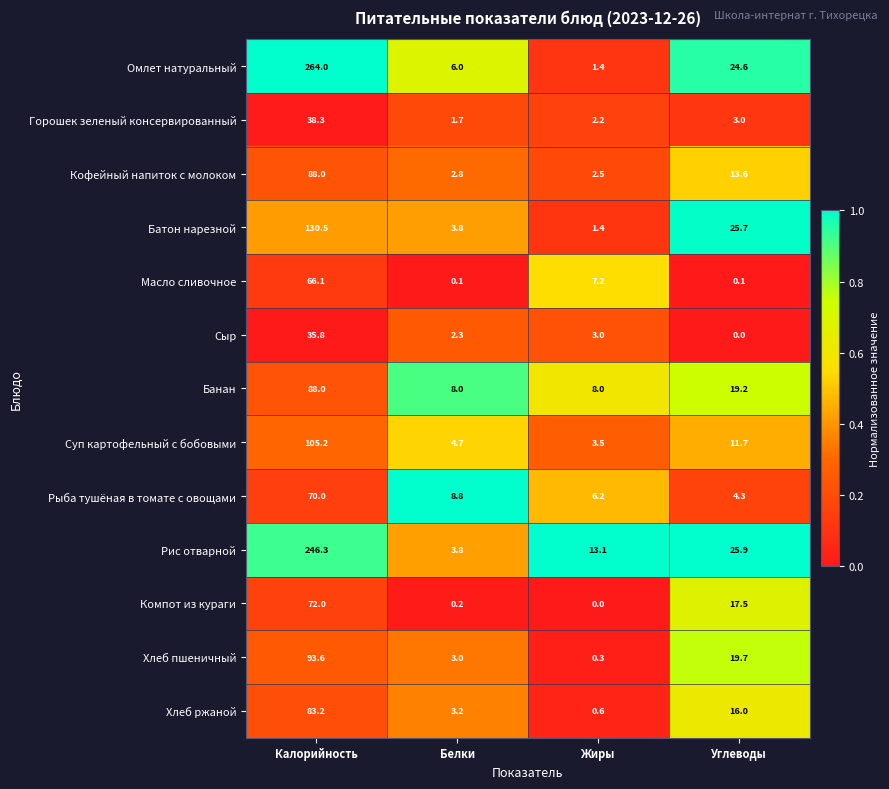

What is the difference between the maximum and second lowest values in the Банан series?

80.0